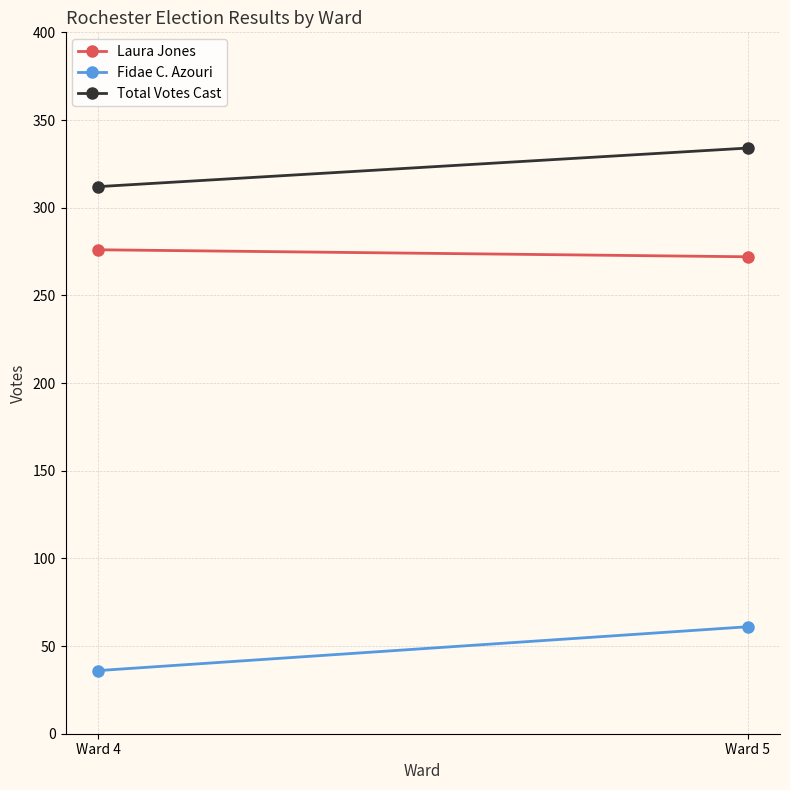

List the series in order of their peak value, lowest first.

Fidae C. Azouri, Laura Jones, Total Votes Cast